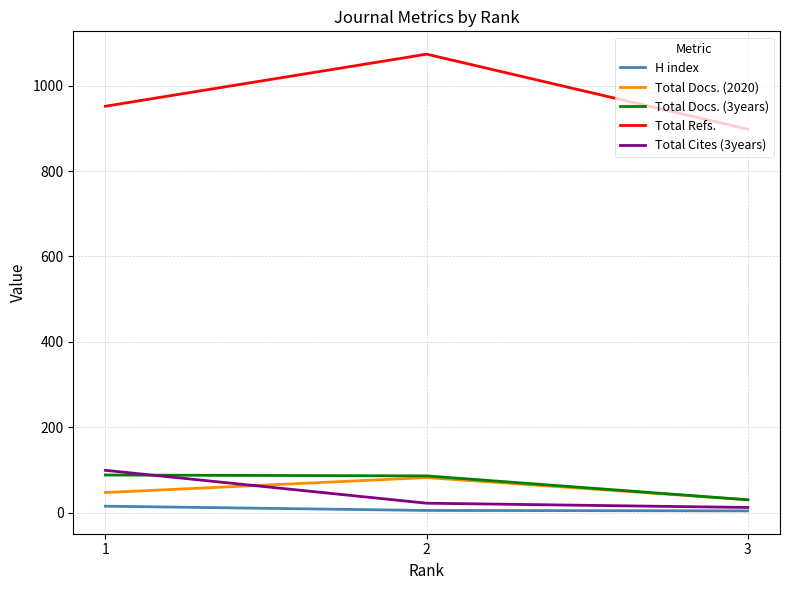

How many values in the Total Refs. series are below 952?

1